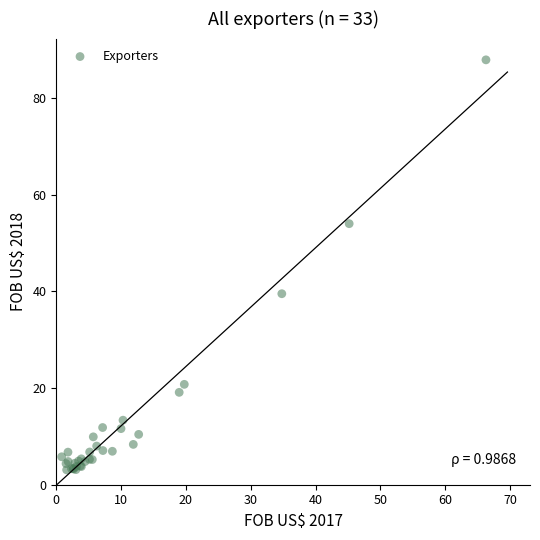

What Y value in the scatter plot is closest to 45?

39.5